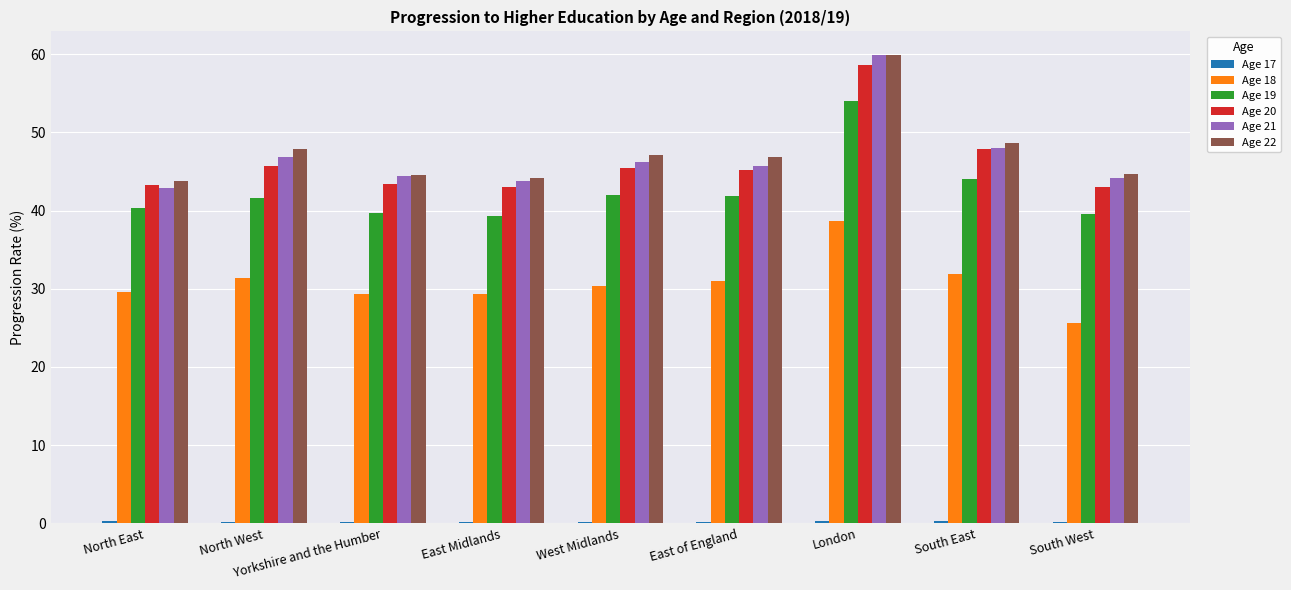

Are the bars horizontal?

No